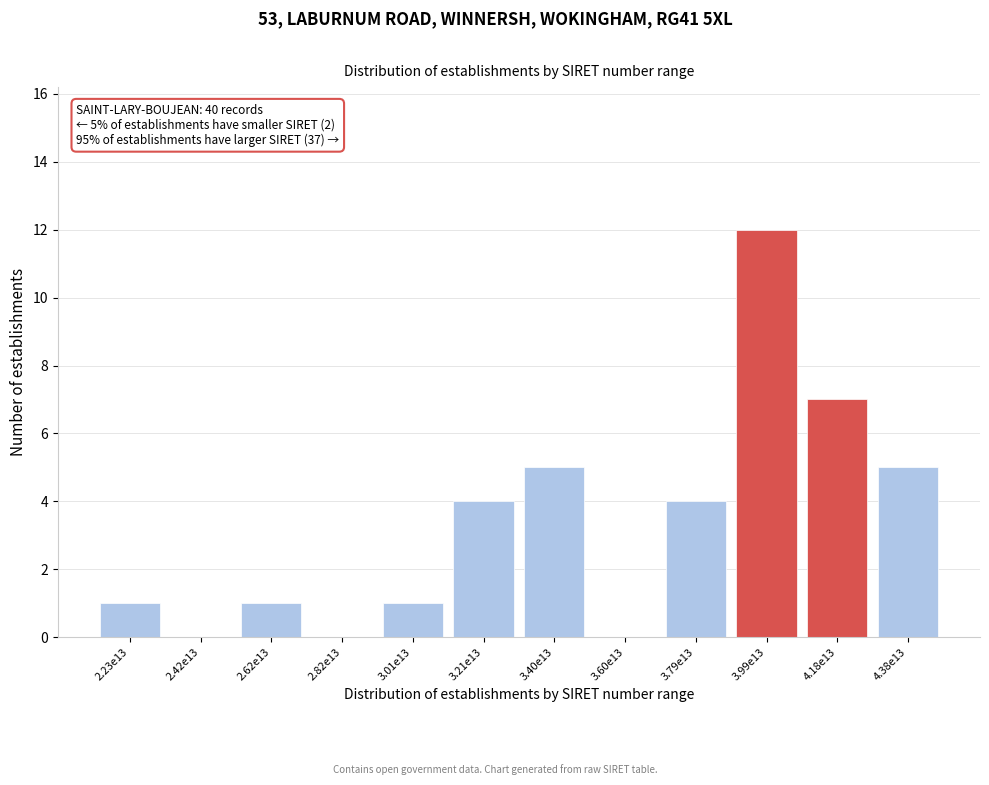

Reading left to right, transcribe all the data shown in this chart.

2.23e13=1	2.42e13=0	2.62e13=1	2.82e13=0	3.01e13=1	3.21e13=4	3.40e13=5	3.60e13=0	3.79e13=4	3.99e13=12	4.18e13=7	4.38e13=5